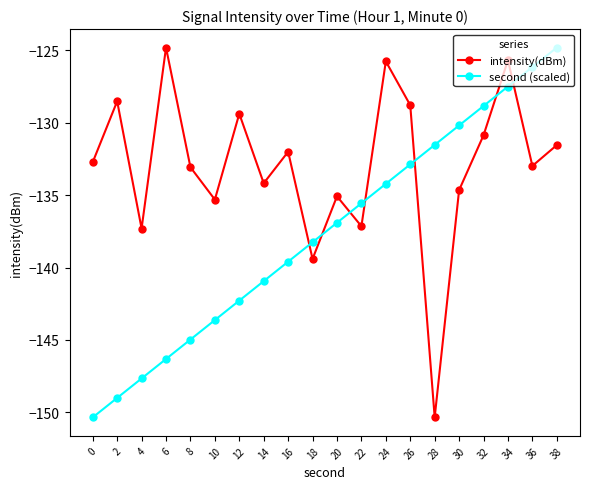

At which category does intensity(dBm) reach its first local peak?

2